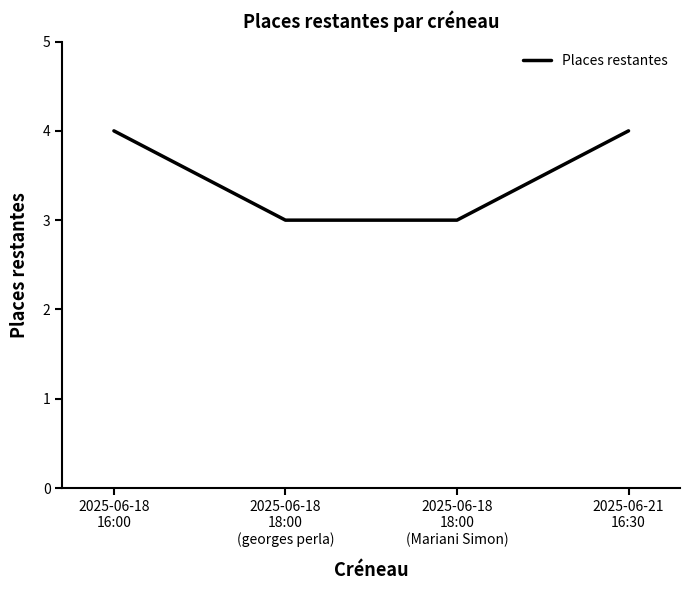

What is the minimum value shown in the chart?

3